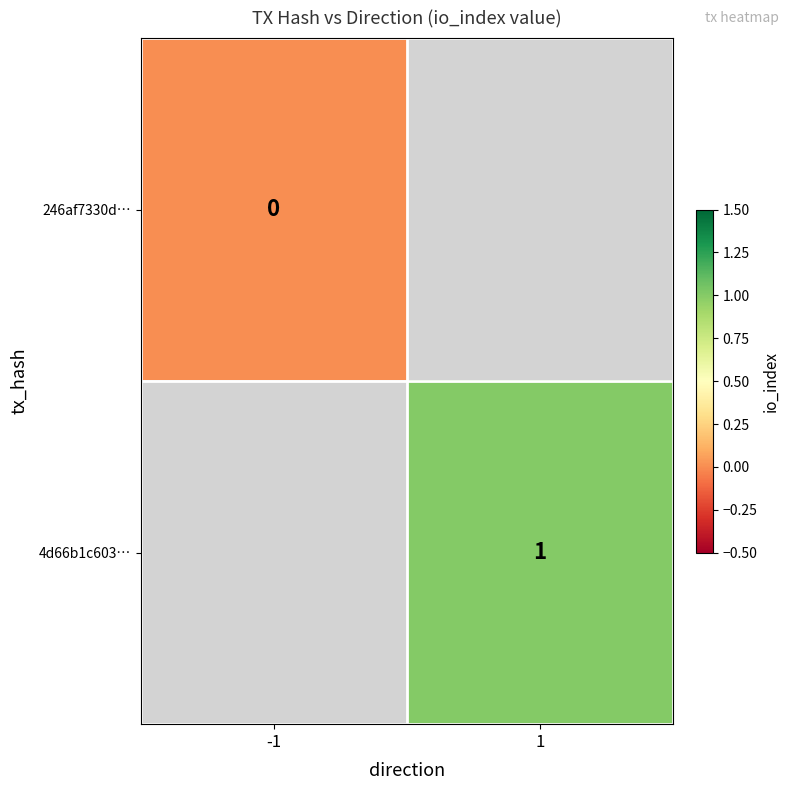

Is it true that 4d66b1c603… equals 1 at 1?

True